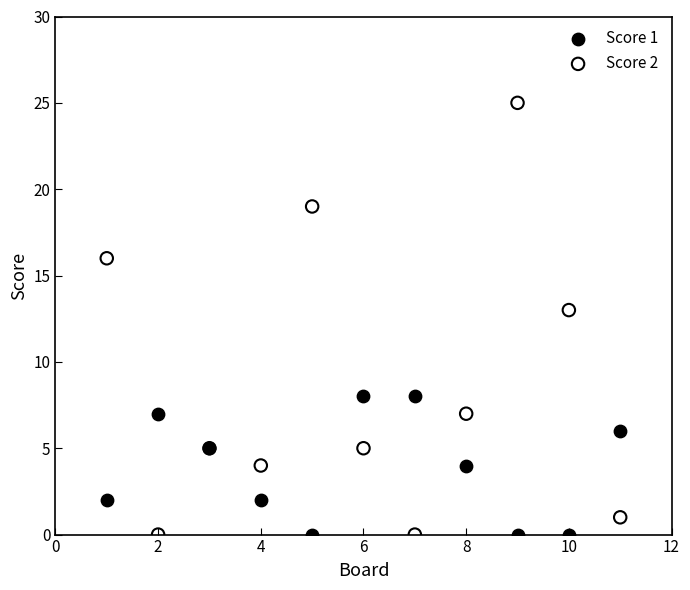

Which series contains the highest Y value?

Score 2